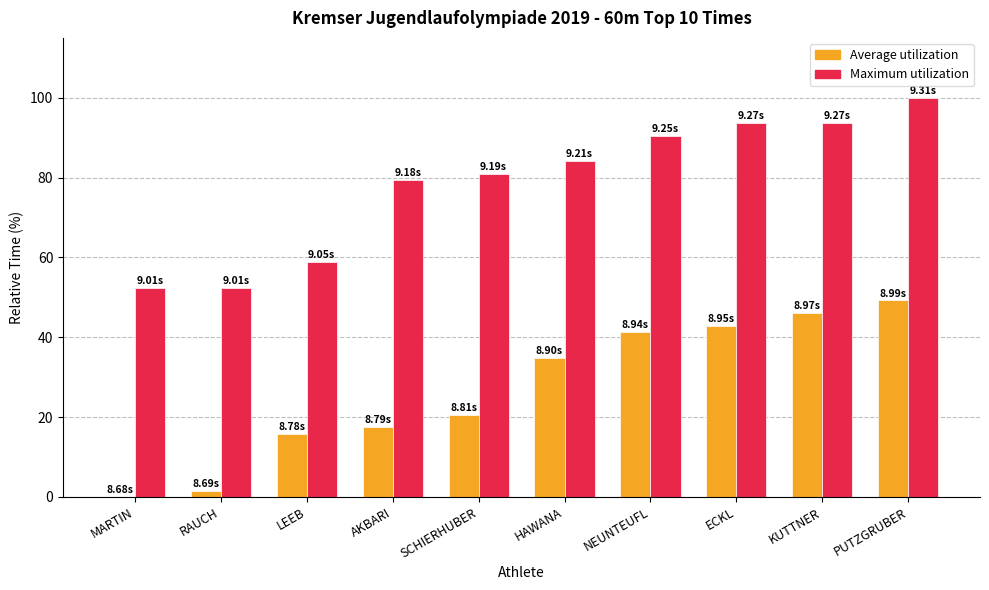

Which category has the highest value across all series?

PUTZGRUBER